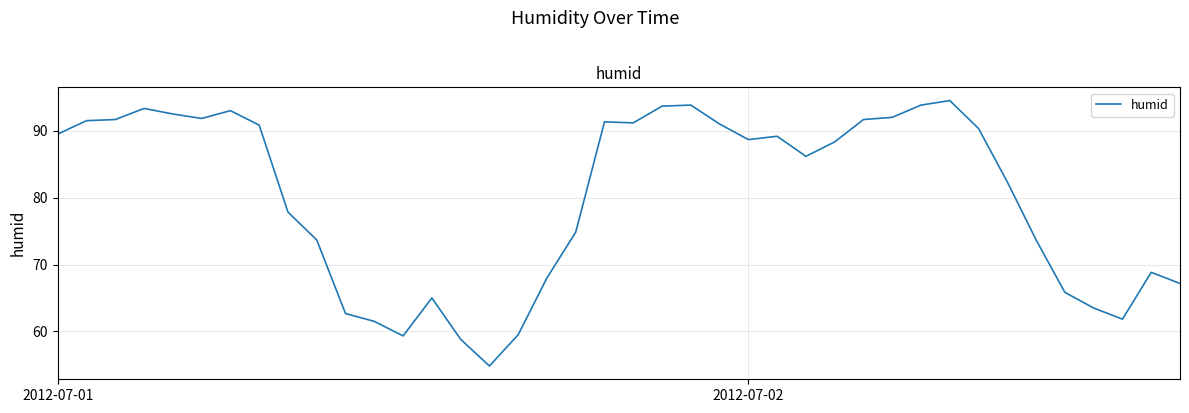

What is the greatest value displayed?

94.5